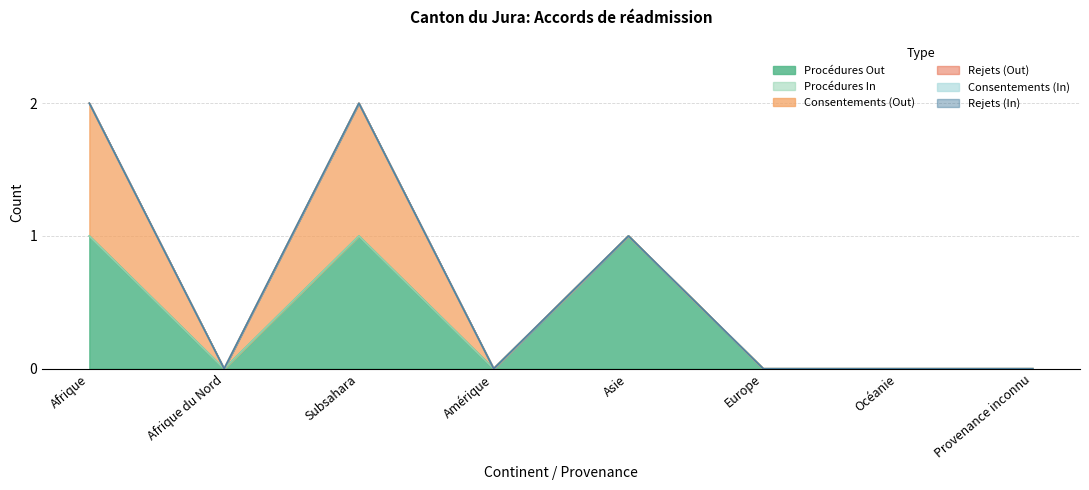

At which category is the sum across all series the highest?

Afrique